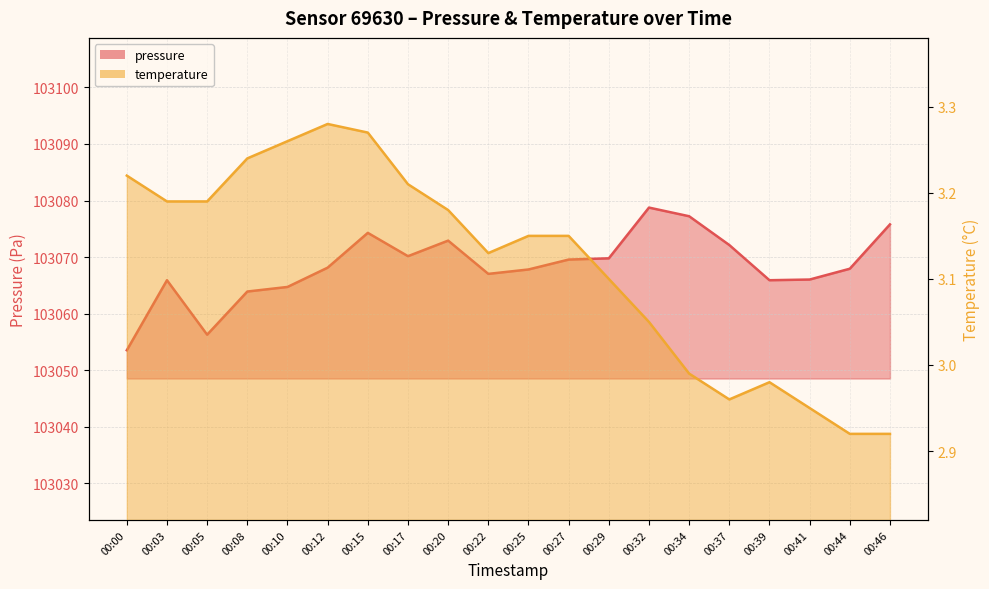

What is the difference between the maximum and minimum values in the pressure series?

25.2